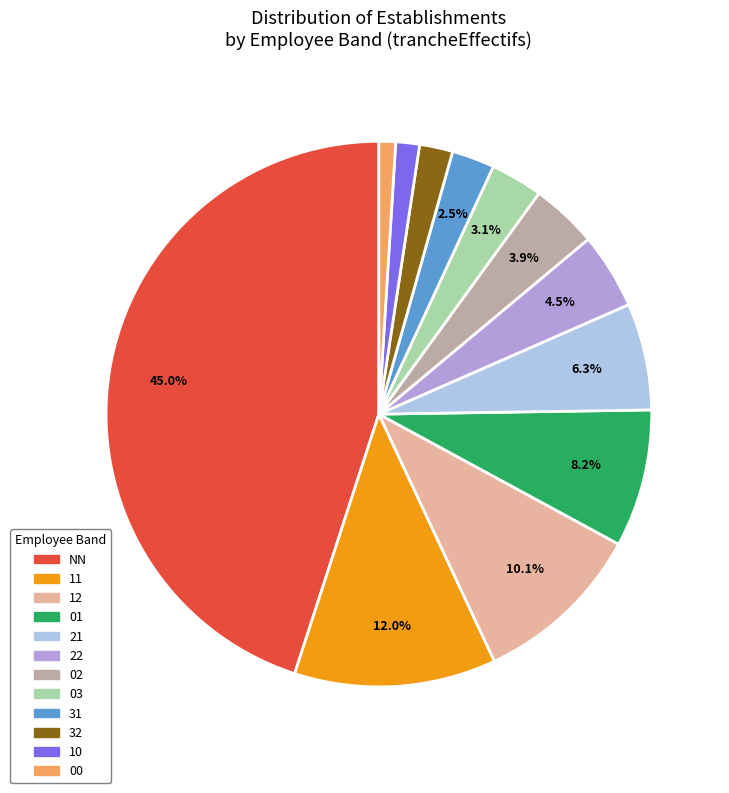

Does any single category account for the majority?

No